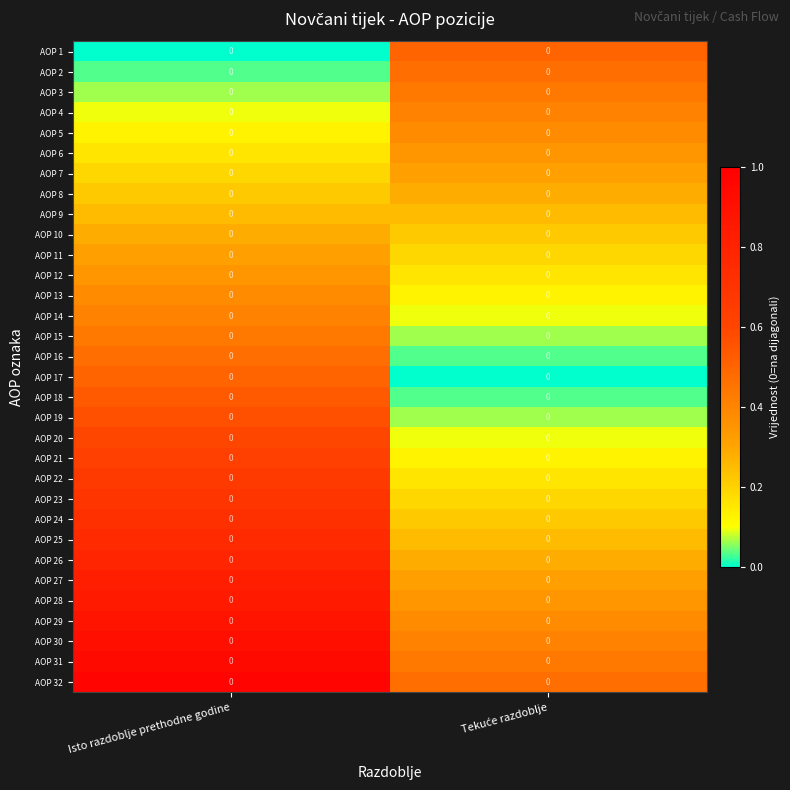

What is the difference between the AOP 23 values at Isto razdoblje prethodne godine and Tekuće razdoblje?

0.5